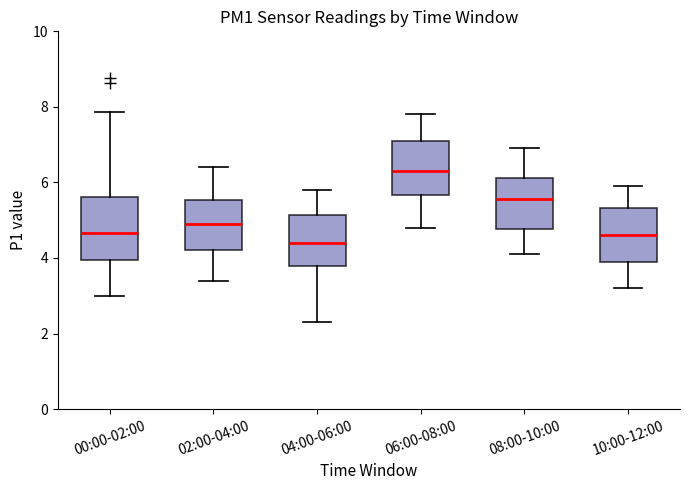

Reading left to right, transcribe this box plot: for each box, give where its median line is, the range the box spans, and where its two whiskers end, as read against the y-axis. The values are not printed on the chart, so give them approximately, as read against the axis.

00:00-02:00: median 4.6, box 4.0 to 5.6, whiskers 3.0 to 7.8
02:00-04:00: median 5.0, box 4.2 to 5.6, whiskers 3.4 to 6.4
04:00-06:00: median 4.4, box 3.8 to 5.2, whiskers 2.4 to 5.8
06:00-08:00: median 6.4, box 5.6 to 7.2, whiskers 4.8 to 7.8
08:00-10:00: median 5.6, box 4.8 to 6.2, whiskers 4.2 to 7.0
10:00-12:00: median 4.6, box 4.0 to 5.4, whiskers 3.2 to 6.0